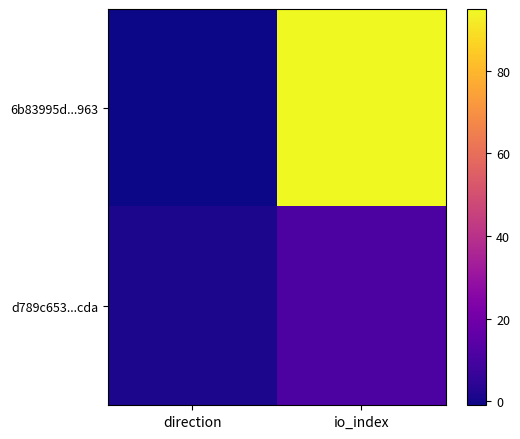

How many data points does each series have?

2